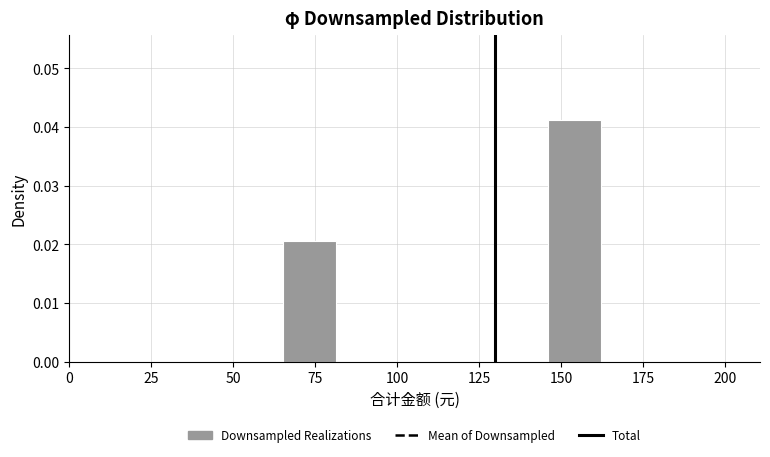

Around what value on the x-axis is the tallest bar? Give the approximate position of its centre, as read against the axis.

155